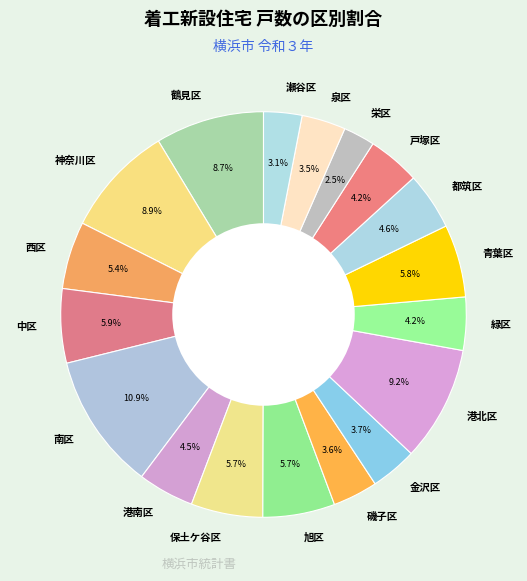

Which category has the biggest portion of the pie?

南区